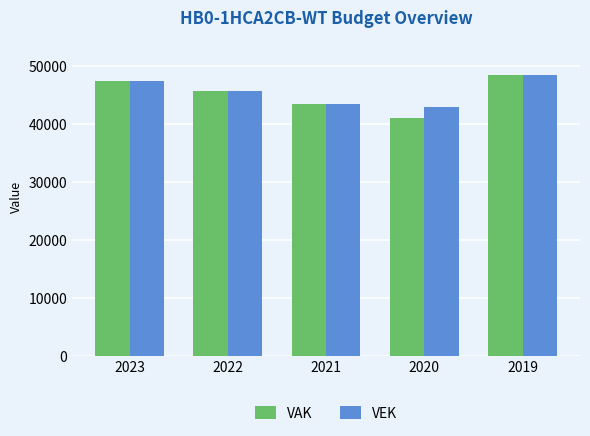

What is the sum of the VAK values at 2023 and 2019?

95809